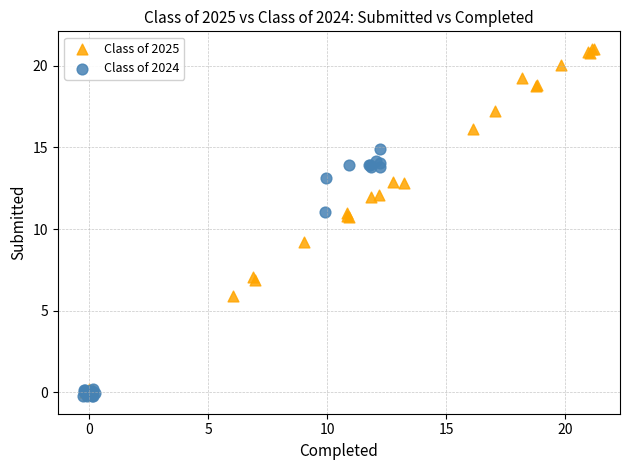

Which series contains the highest Y value?

Class of 2025